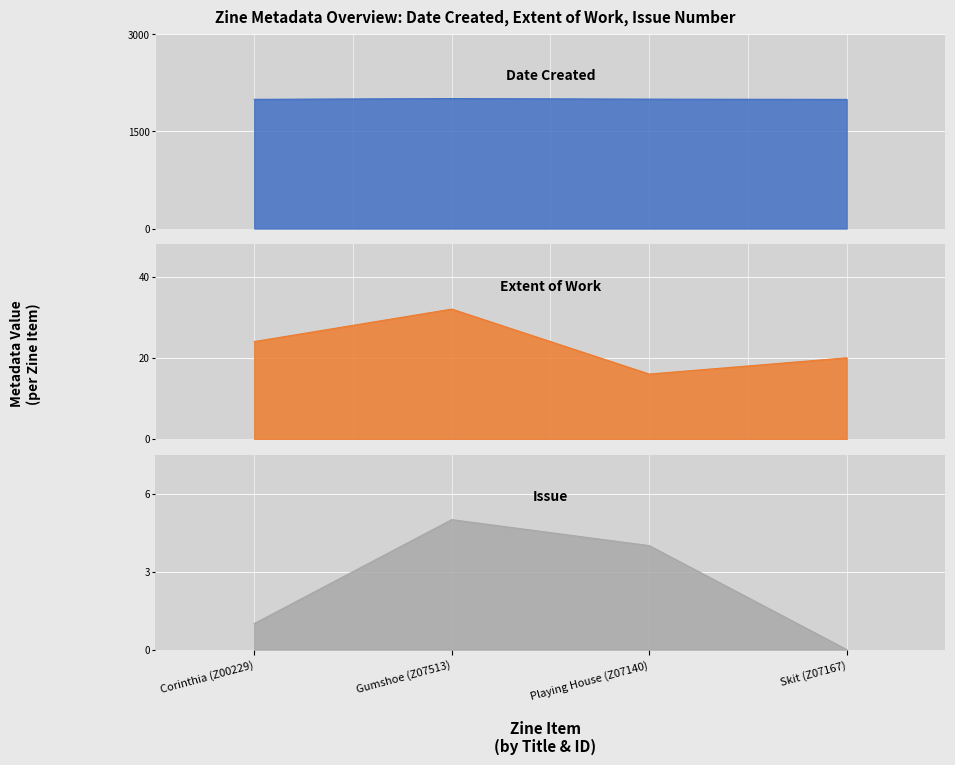

At how many categories does at least one series exceed 75?

4